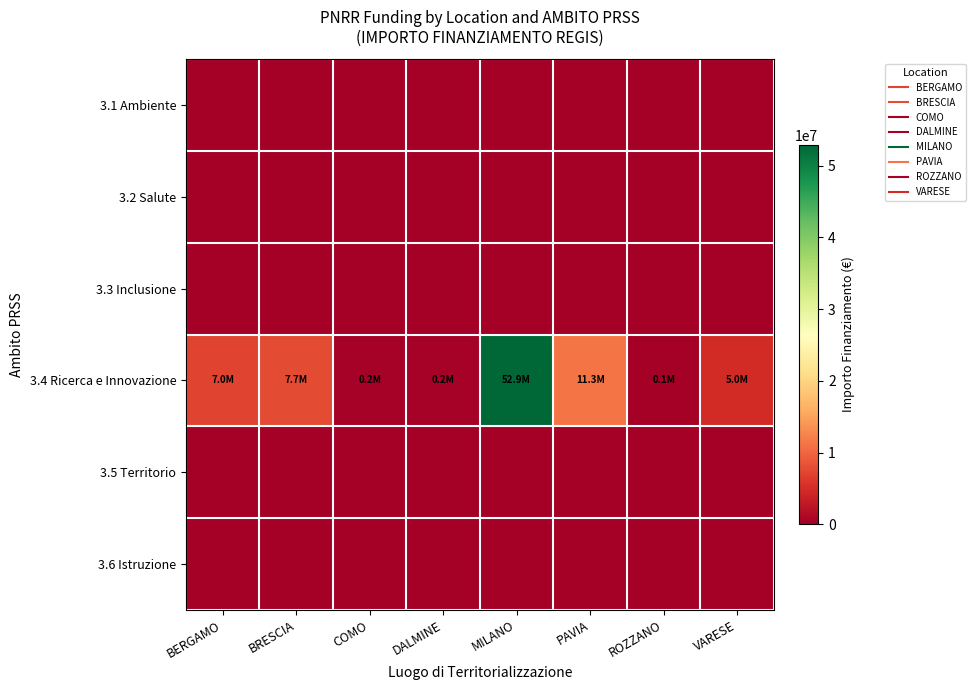

Rank the series at DALMINE from lowest to highest value.

3.1 Ambiente, 3.2 Salute, 3.3 Inclusione, 3.5 Territorio, 3.6 Istruzione, 3.4 Ricerca e Innovazione